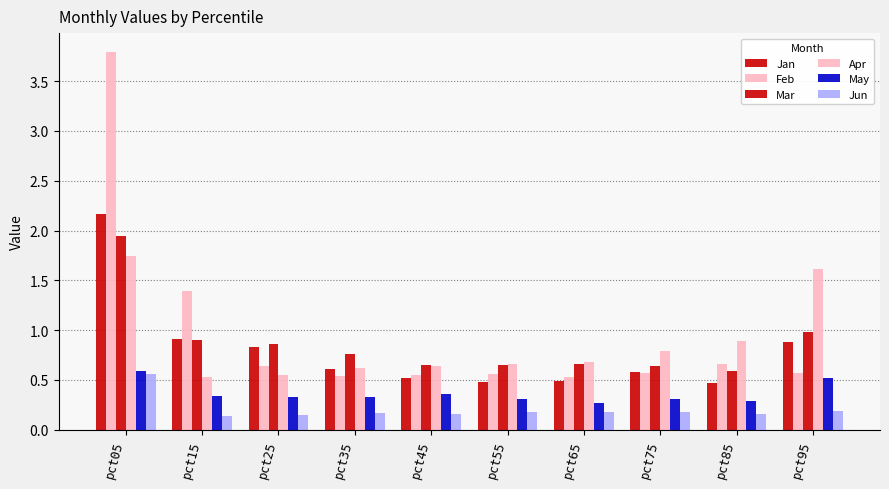

What is the total value across all series at pct05?

10.8